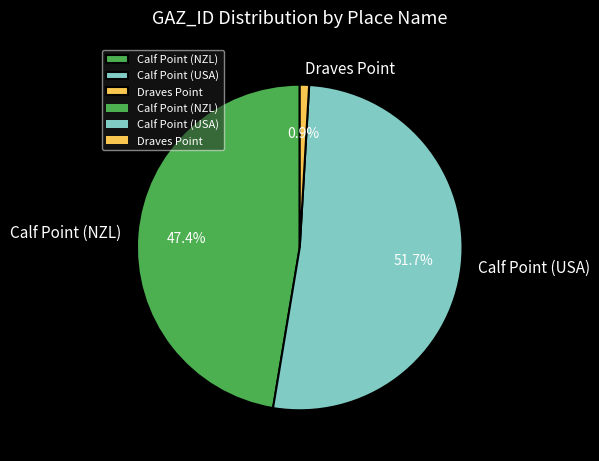

Count the number of slices in the pie.

3